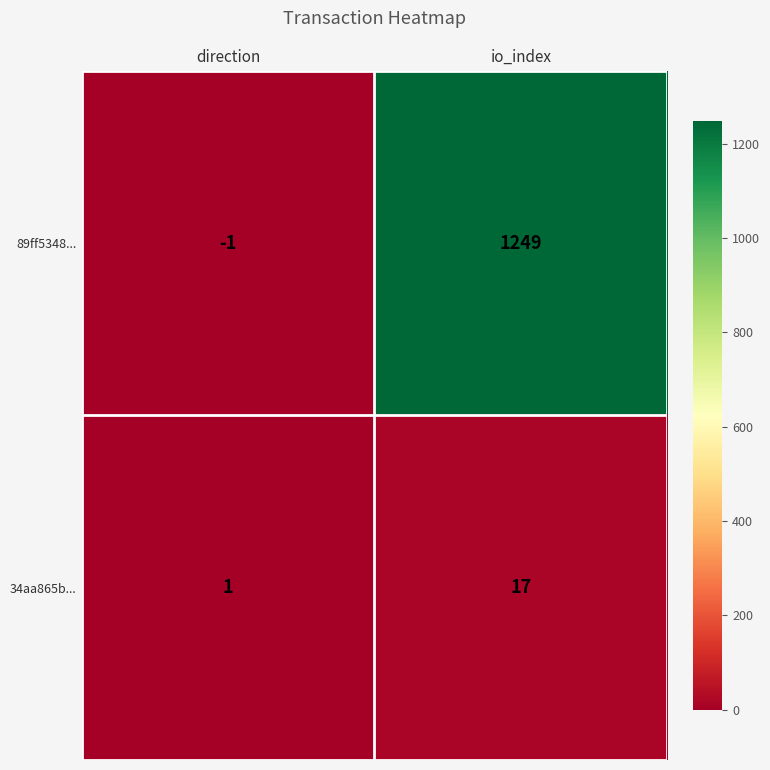

The value of 89ff5348... at io_index is 1249. True or false?

True